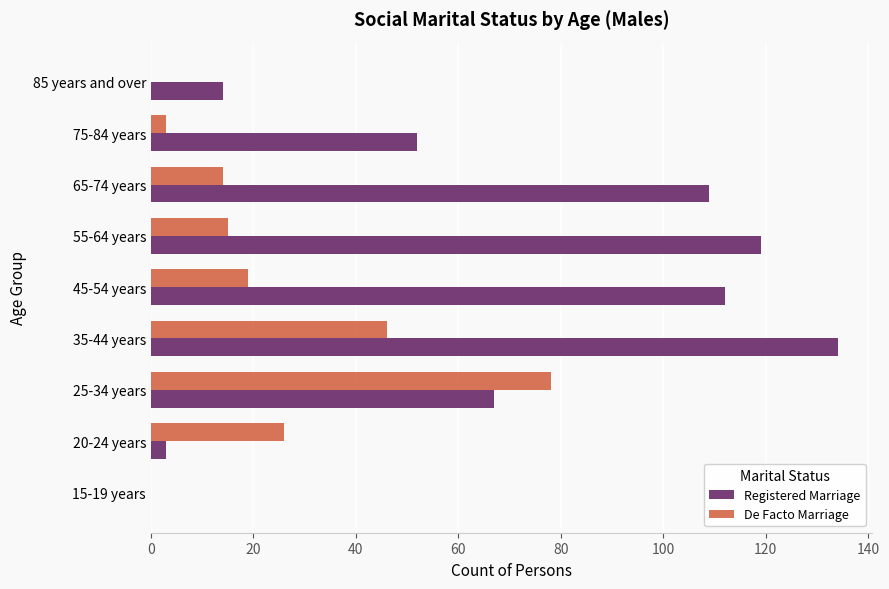

At which category is the sum across all series the highest?

35-44 years